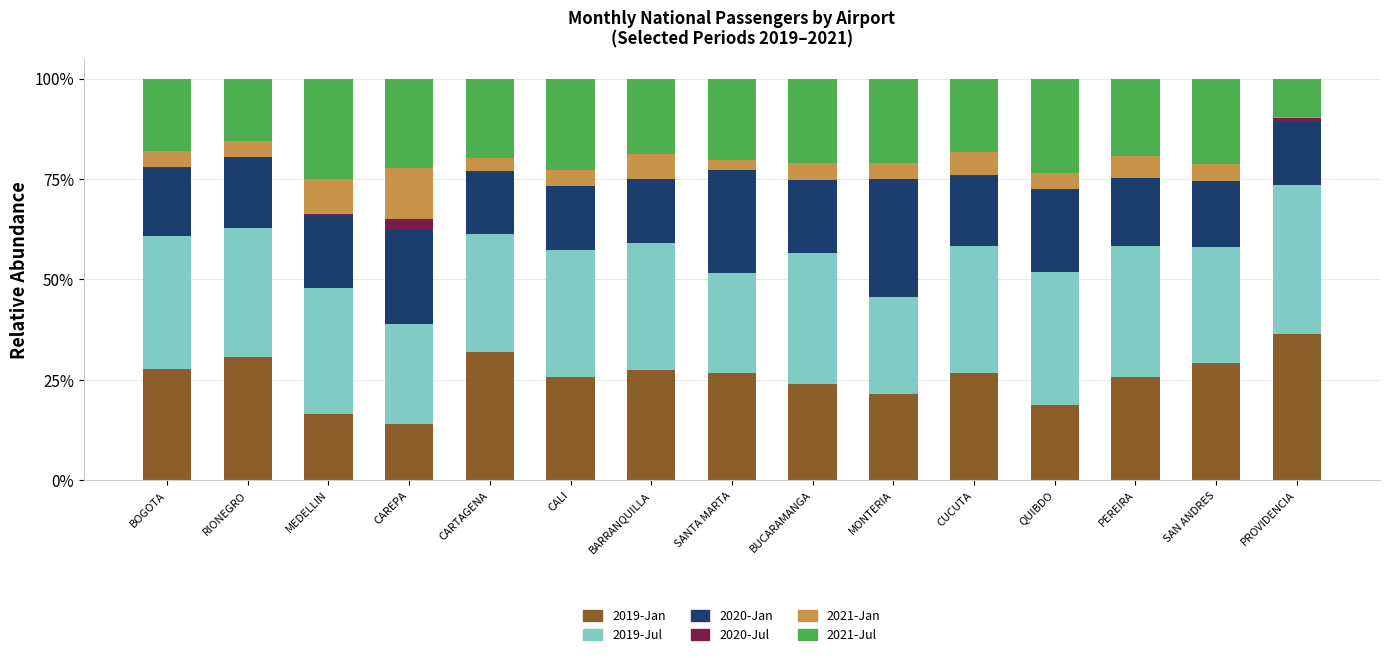

Are the bars horizontal?

No